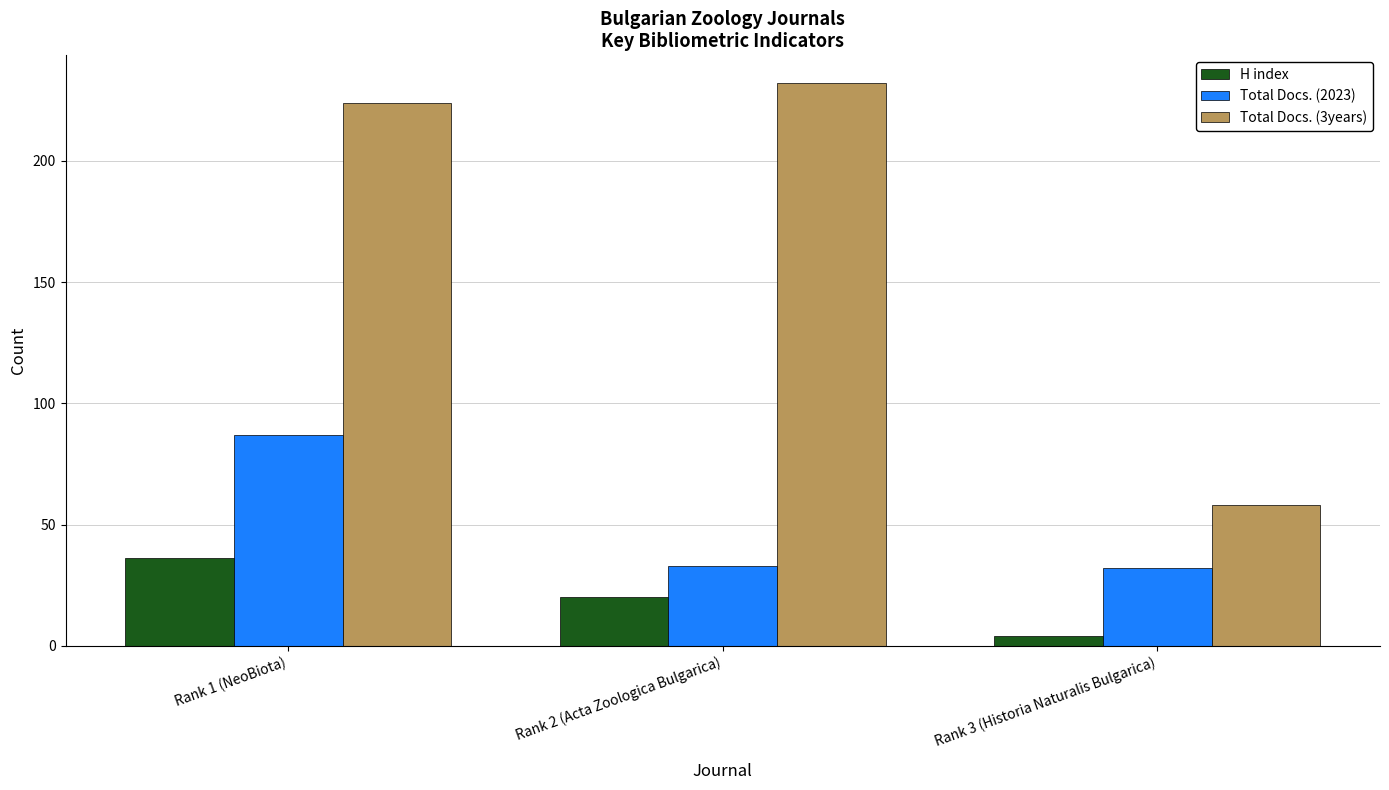

Reading right to left, transcribe all the data shown in this chart.

H index: Rank 3 (Historia Naturalis Bulgarica)=4	Rank 2 (Acta Zoologica Bulgarica)=20	Rank 1 (NeoBiota)=36
Total Docs. (2023): Rank 3 (Historia Naturalis Bulgarica)=32	Rank 2 (Acta Zoologica Bulgarica)=33	Rank 1 (NeoBiota)=87
Total Docs. (3years): Rank 3 (Historia Naturalis Bulgarica)=58	Rank 2 (Acta Zoologica Bulgarica)=232	Rank 1 (NeoBiota)=224